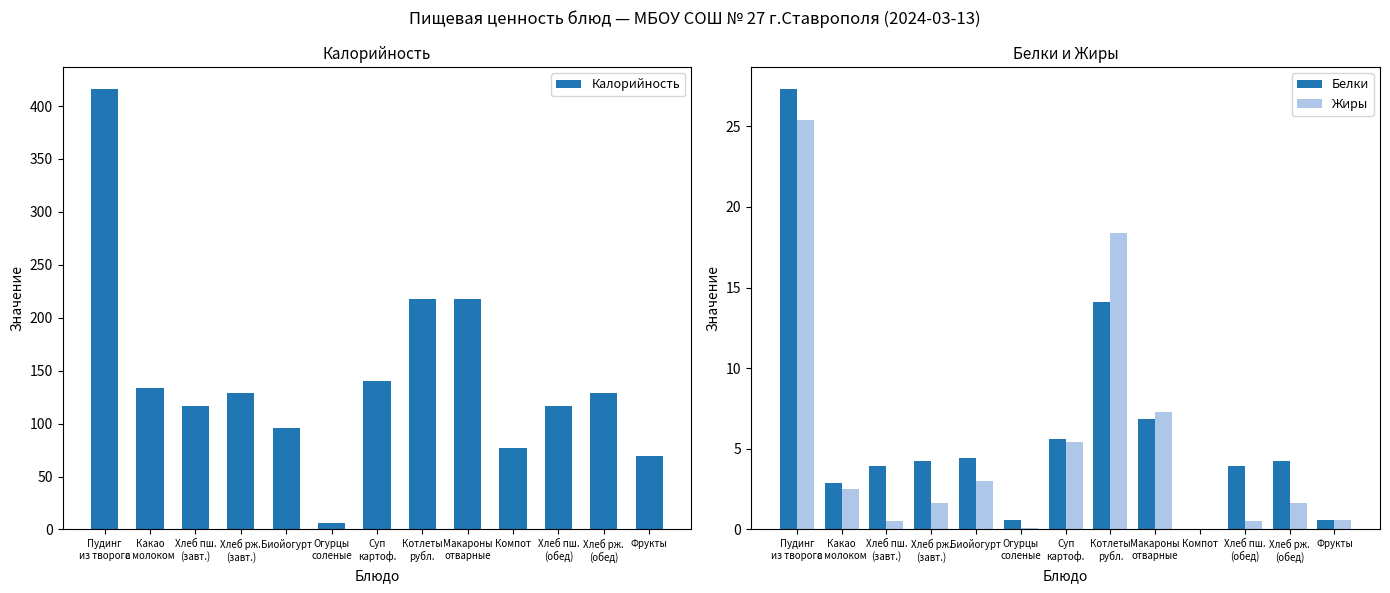

Which has a higher value, Пудинг
из творога or Хлеб рж.
(обед)?

Пудинг
из творога